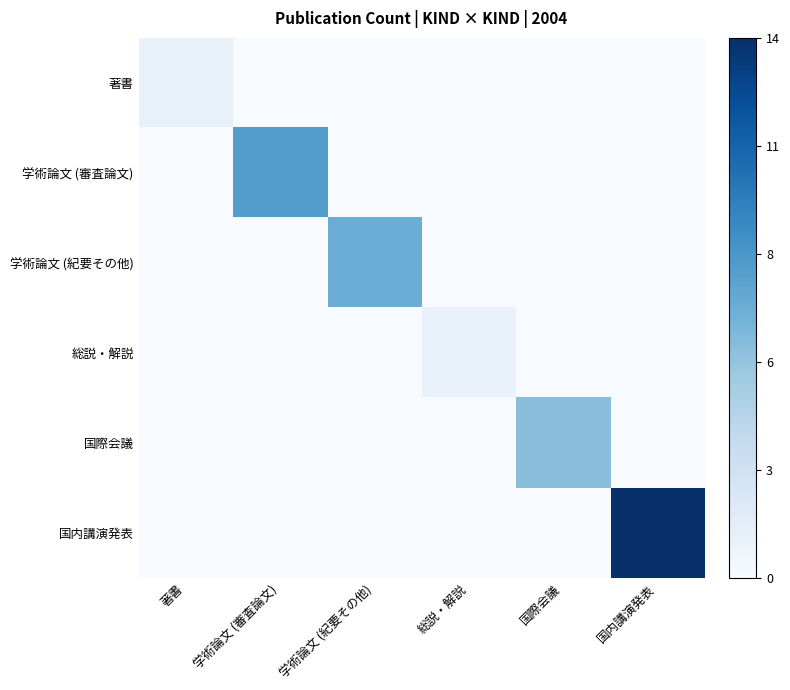

Reading right to left, transcribe all the data shown in this chart.

著書: 国内講演発表=0	国際会議=0	総説・解説=0	学術論文 (紀要その他)=0	学術論文 (審査論文)=0	著書=1
学術論文 (審査論文): 国内講演発表=0	国際会議=0	総説・解説=0	学術論文 (紀要その他)=0	学術論文 (審査論文)=8	著書=0
学術論文 (紀要その他): 国内講演発表=0	国際会議=0	総説・解説=0	学術論文 (紀要その他)=7	学術論文 (審査論文)=0	著書=0
総説・解説: 国内講演発表=0	国際会議=0	総説・解説=1	学術論文 (紀要その他)=0	学術論文 (審査論文)=0	著書=0
国際会議: 国内講演発表=0	国際会議=6	総説・解説=0	学術論文 (紀要その他)=0	学術論文 (審査論文)=0	著書=0
国内講演発表: 国内講演発表=14	国際会議=0	総説・解説=0	学術論文 (紀要その他)=0	学術論文 (審査論文)=0	著書=0